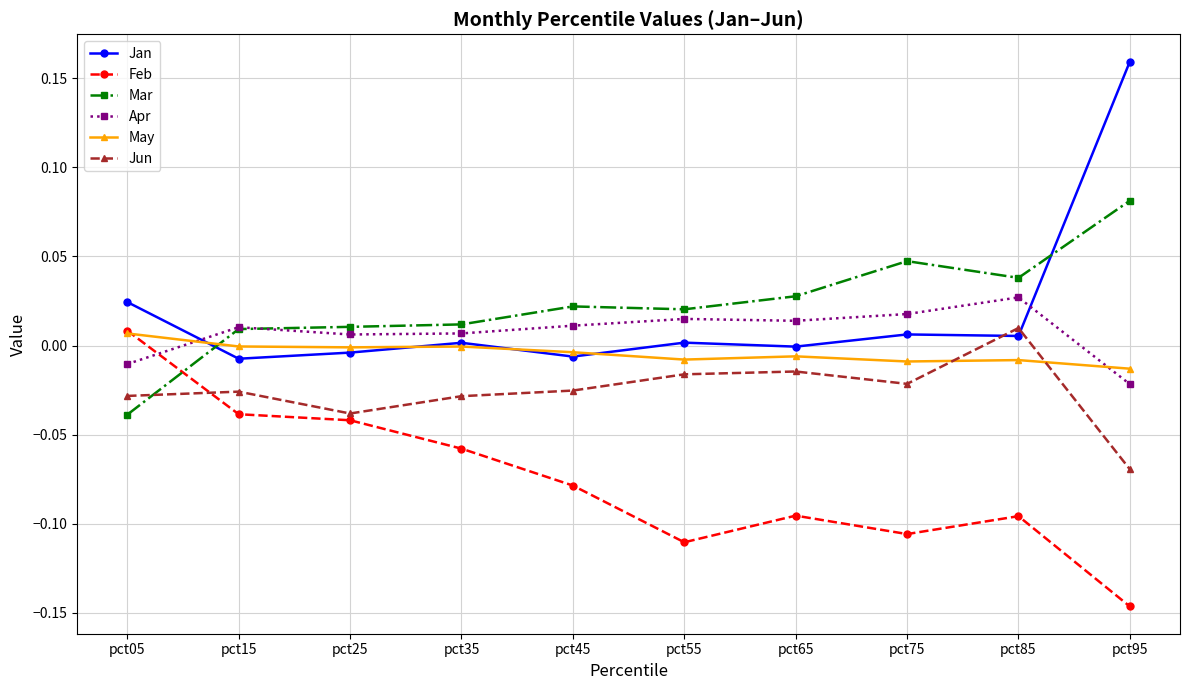

At how many categories does at least one series exceed 0?

10